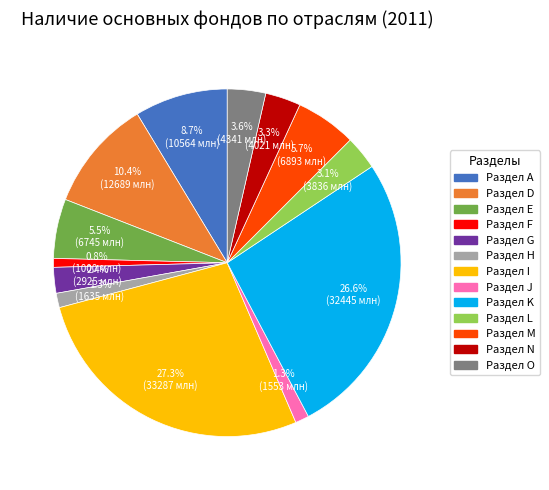

To the nearest percent, what portion does Раздел N represent?

3%